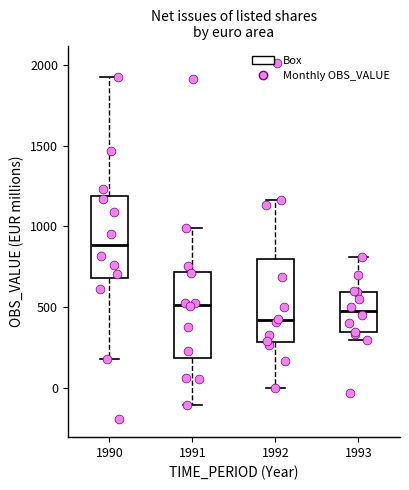

Reading left to right, read every box against the y-axis: the position of its median line, the range the box covers, and the ends of its whiskers. The values are not printed on the chart, so give them approximately, as read against the axis.

1990: median 900, box 700 to 1200, whiskers 200 to 1900
1991: median 500, box 200 to 700, whiskers -100 to 1000
1992: median 400, box 300 to 800, whiskers 0 to 1150
1993: median 500, box 350 to 600, whiskers 300 to 800